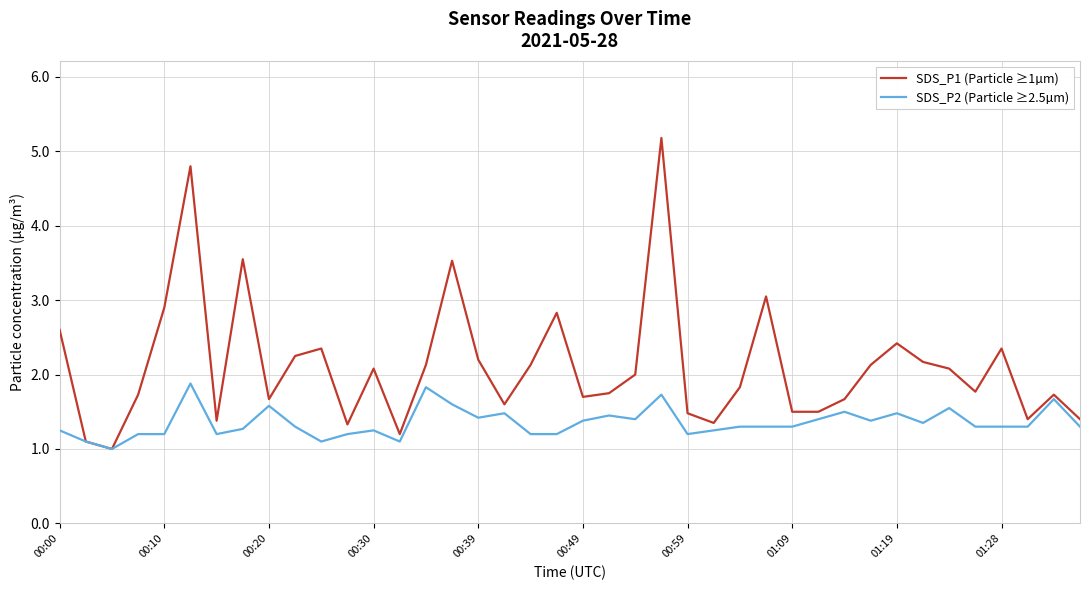

What is the greatest value displayed?

5.2